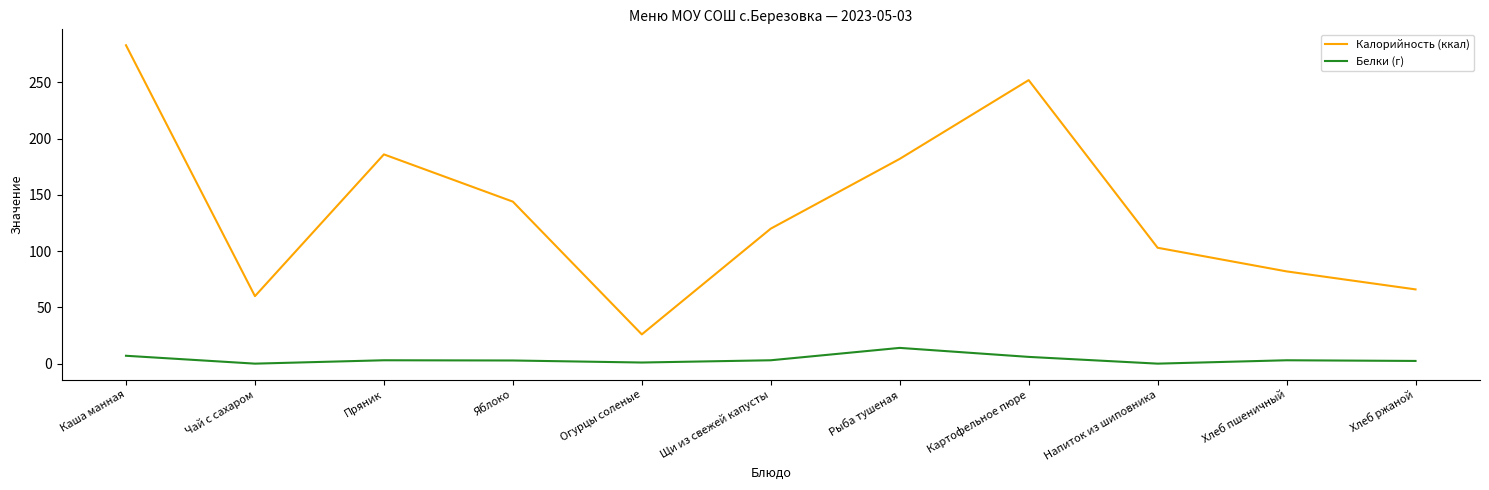

Which category has the highest value in the Калорийность (ккал) series?

Каша манная